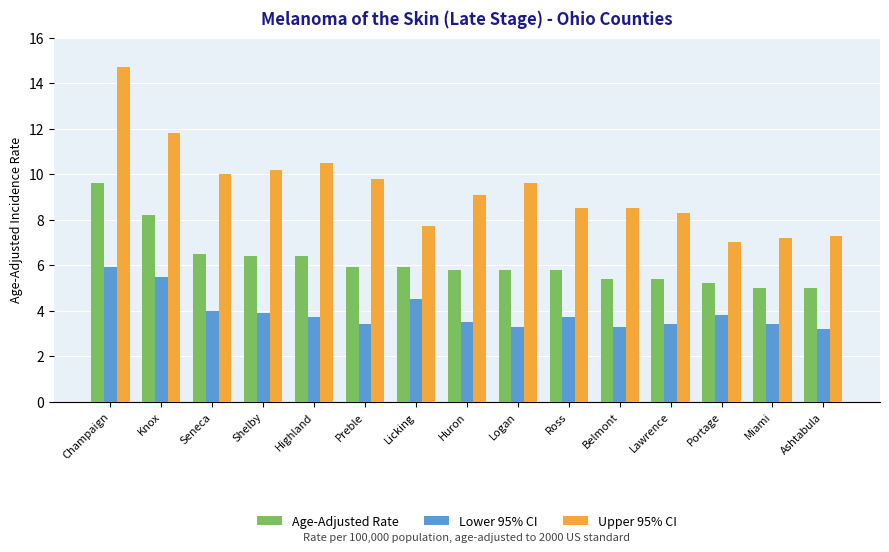

Rank the series by their maximum value, from lowest to highest.

Lower 95% CI, Age-Adjusted Rate, Upper 95% CI